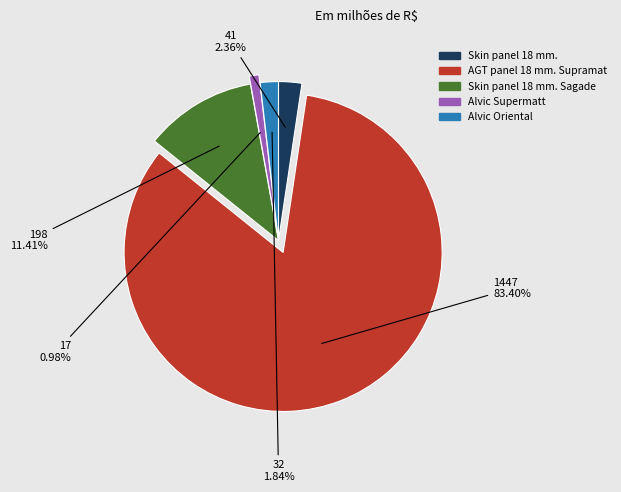

Is there any slice that represents more than half of the pie?

Yes